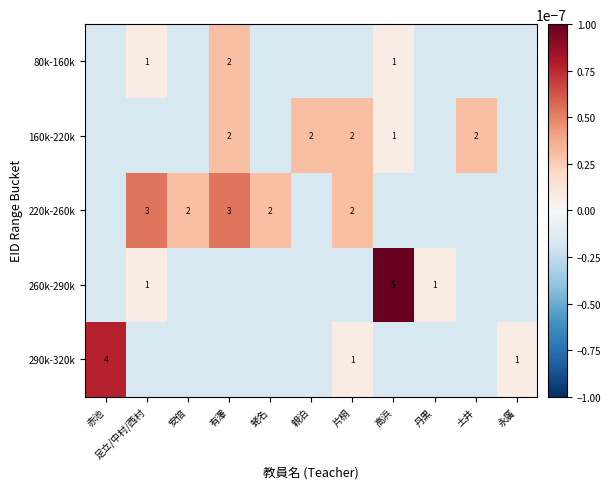

The 160k-220k series shows 2.0 at 親泊. True or false?

True